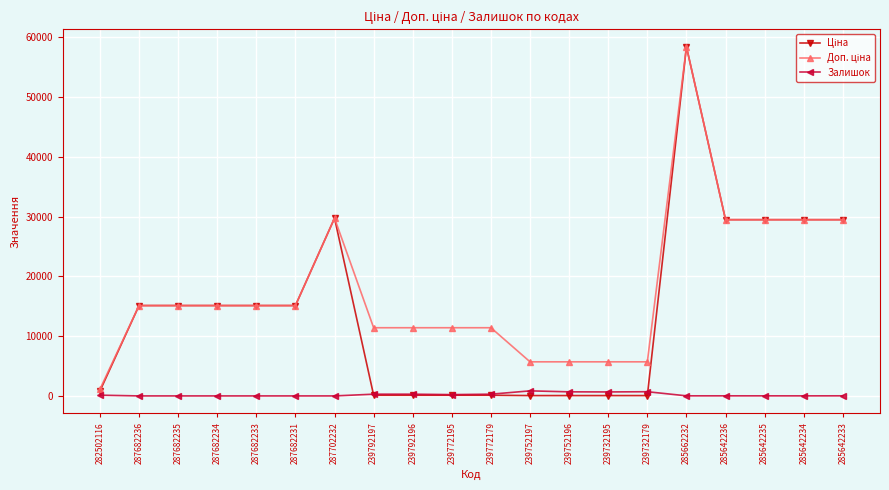

At which category is the sum across all series the highest?

285662232